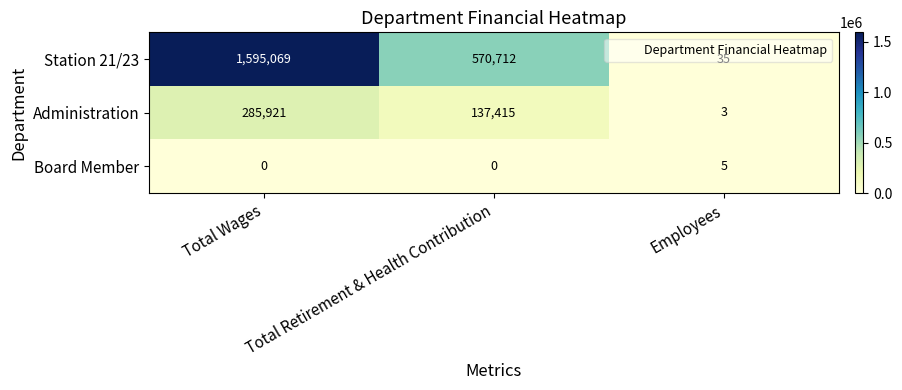

What is the total value across all series at Total Wages?

1880990